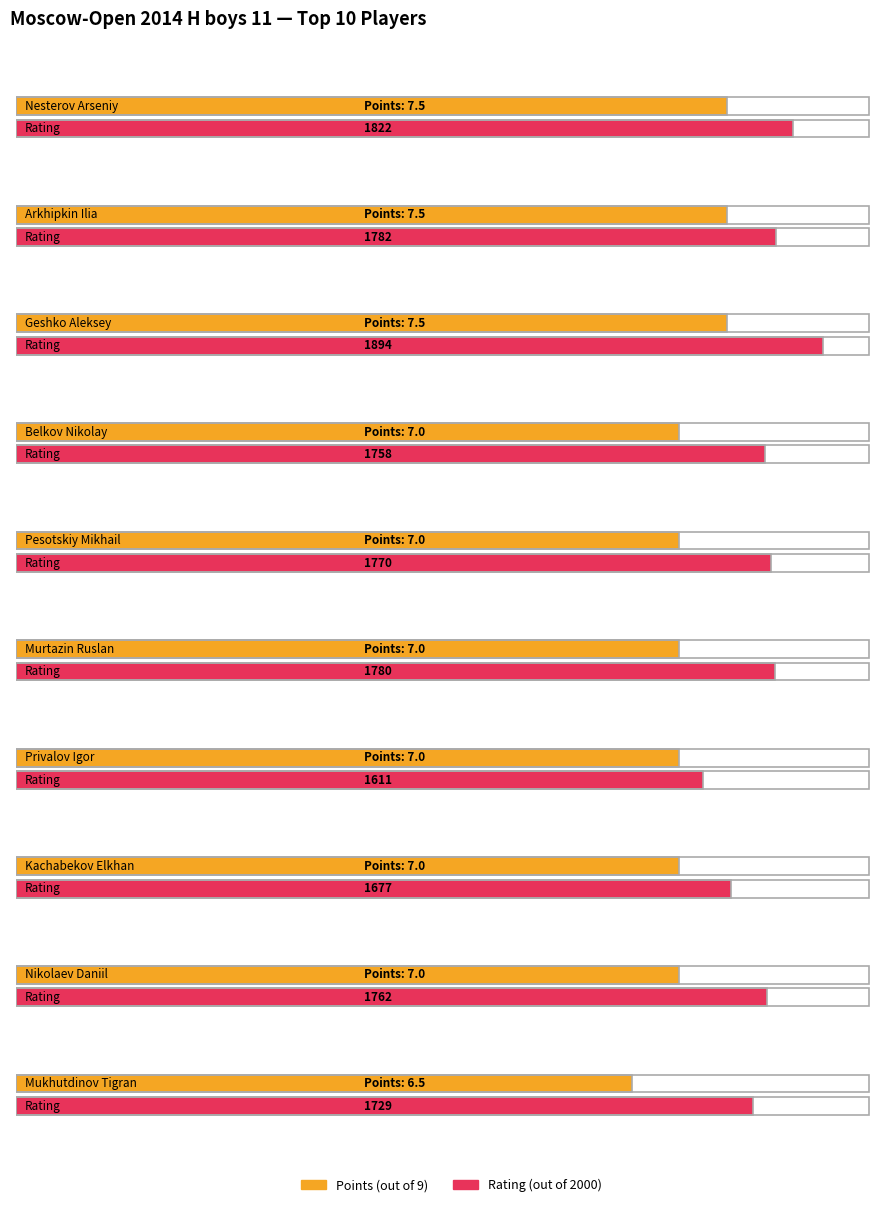

Rank the series by their average value, from highest to lowest.

Rating, Points